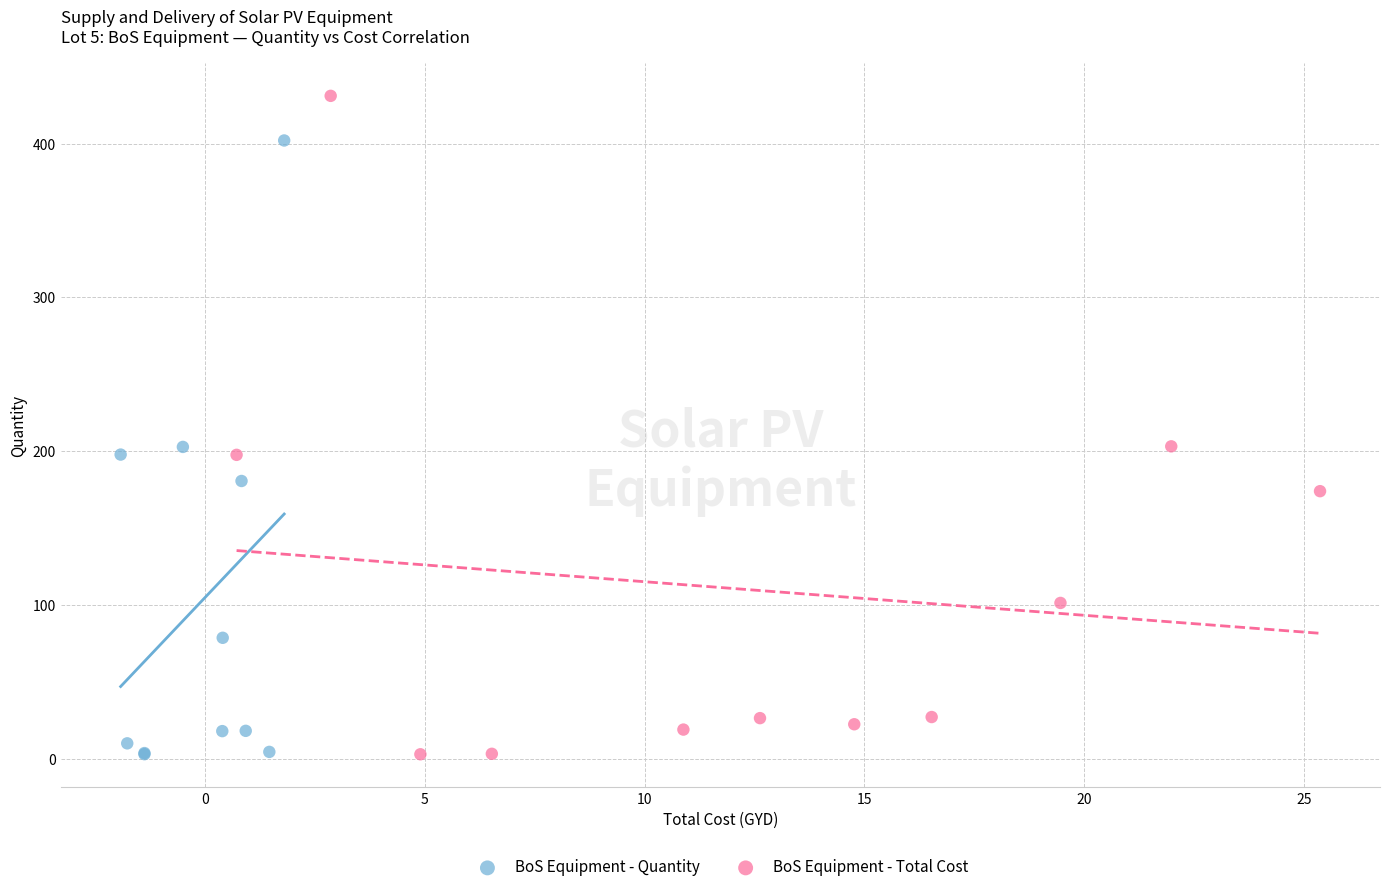

What are all the series names shown in the legend?

BoS Equipment - Quantity, BoS Equipment - Total Cost